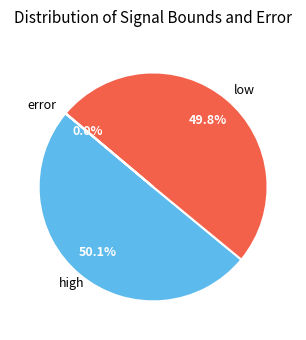

Approximately how many times larger is the value at low compared to high?

1.0